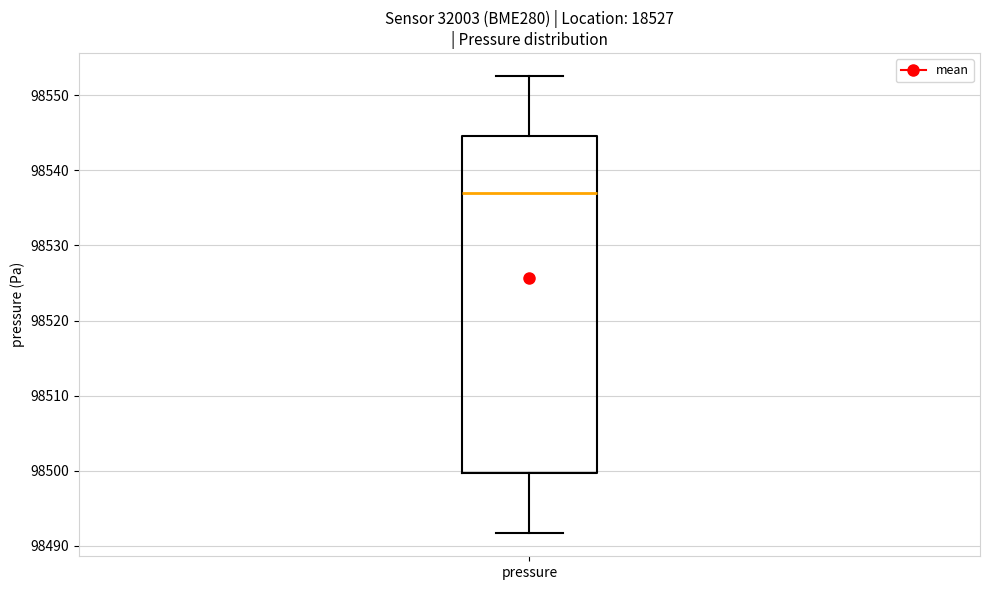

Read this box plot against the y-axis: the position of the median line, the range covered by the box, and the ends of both whiskers. The values are not printed on the chart, so give them approximately, as read against the axis.

median 98537, box 98500 to 98545, whiskers 98492 to 98553